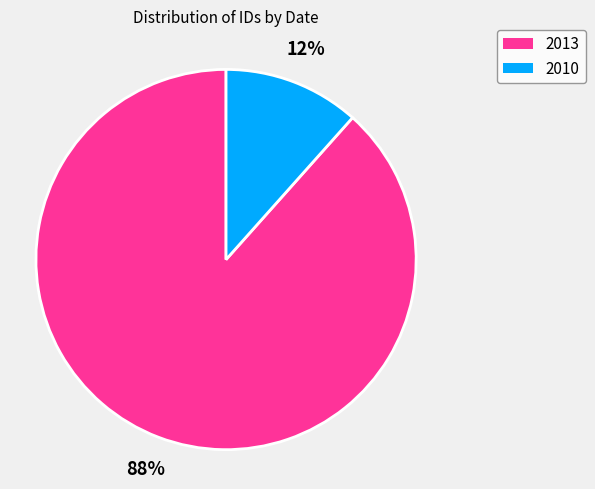

To the nearest percent, what is the average slice percentage?

50%